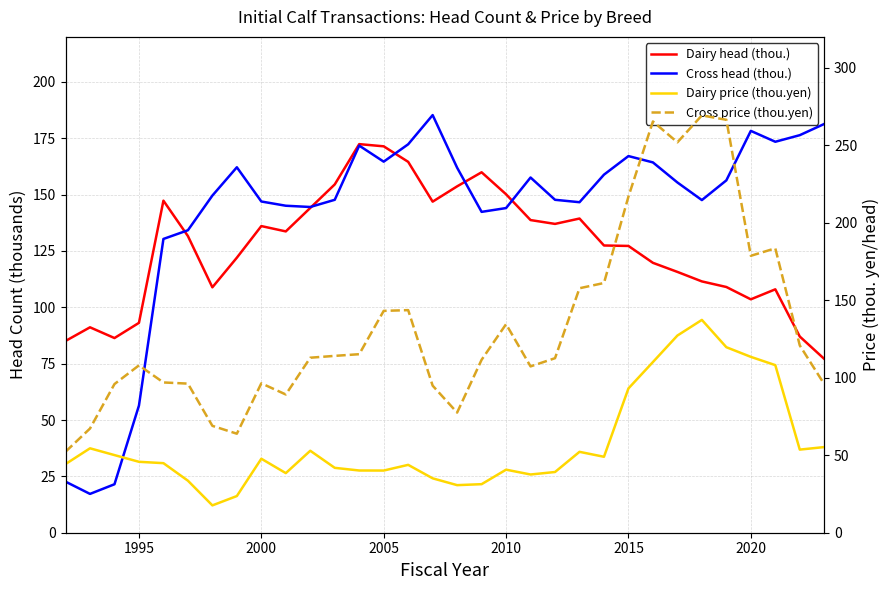

True or false: Cross price (thou.yen) and Dairy price (thou.yen) intersect in this chart.

False